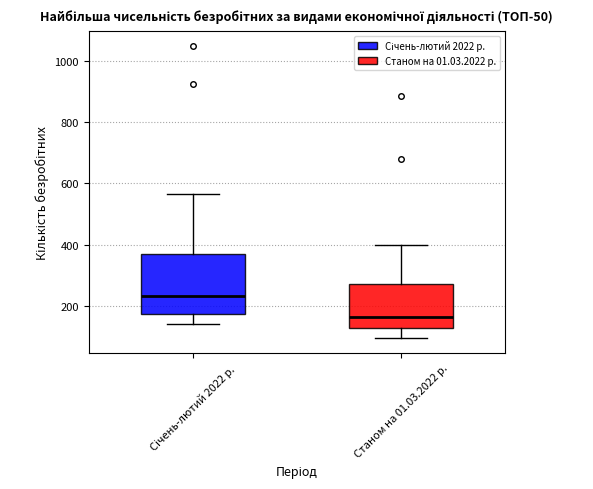

Which box's median line is the highest?

Січень-лютий 2022 р.